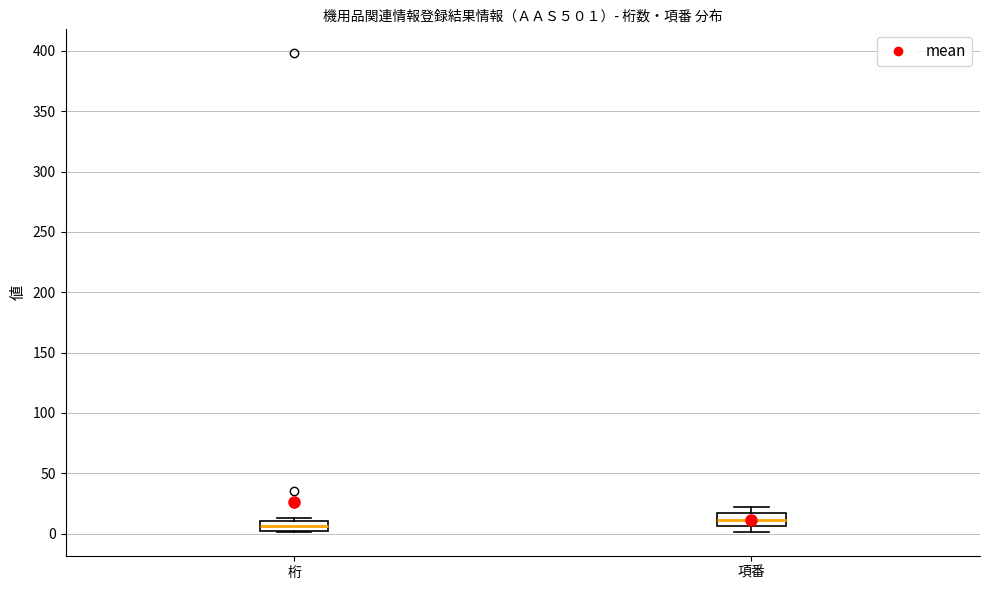

Which box has the lowest median line?

桁